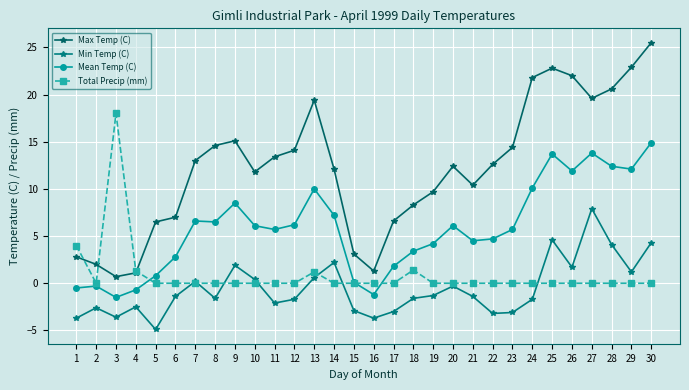

Which has a higher value, 9 or 5?

9